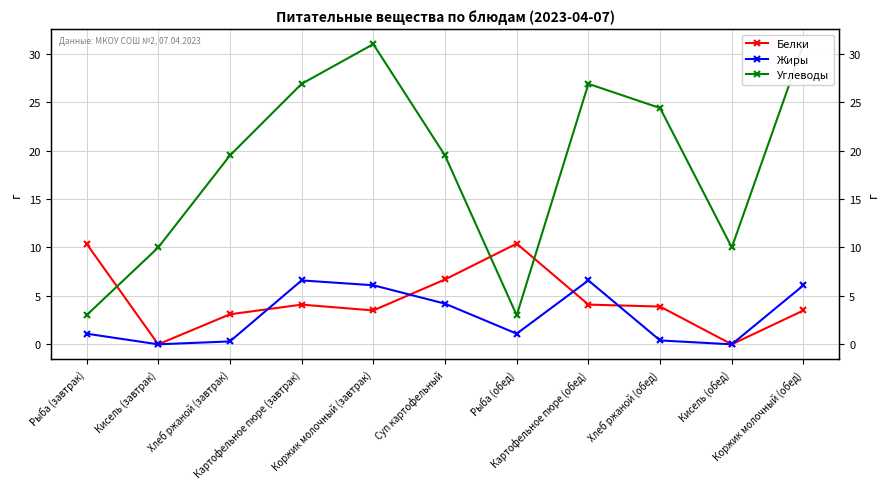

What is the total value across all series at Хлеб ржаной (завтрак)?

22.9